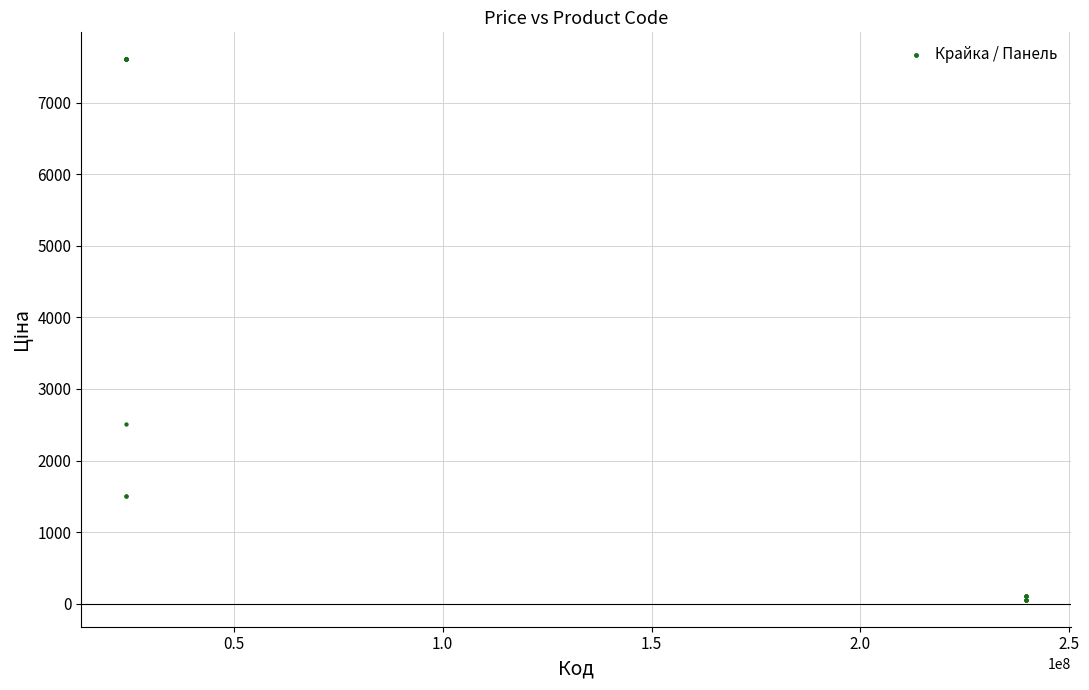

What Y value in the scatter plot is closest to 3830?

2517.2